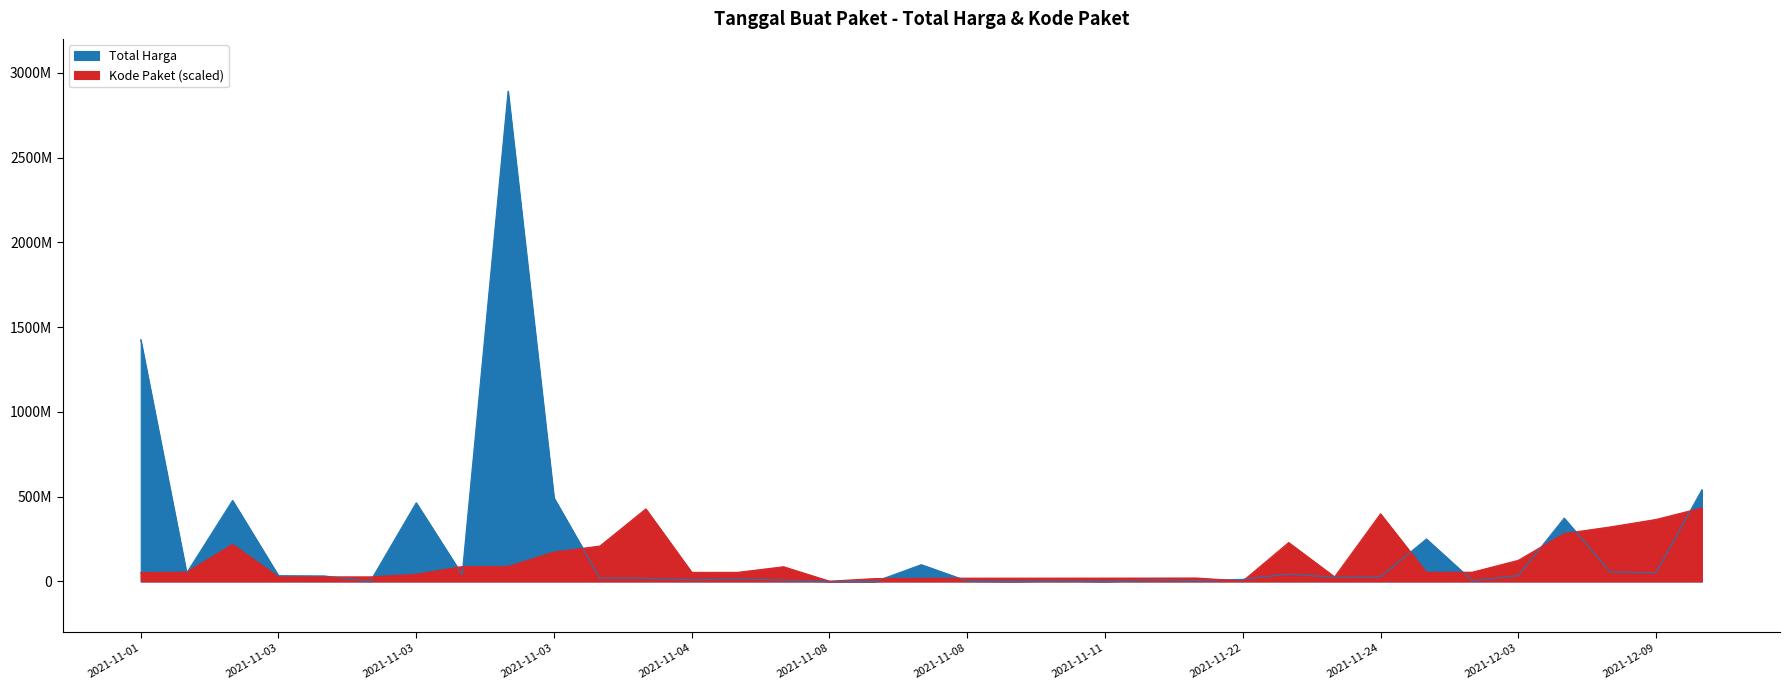

Reading left to right, transcribe all the data shown in this chart.

Total Harga: 1425867900.0	49730040.0	477600000.0	34000000.0	32441200.0	577875.0	464002100.0	39440000.0	2892122000.0	493000000.0	19175000.0	18900000.0	9180000.0	15513960.0	7401240.0	333600.0	78000.0	98772570.0	2772000.0	265000.0	4672200.0	182000.0	8742500.0	5129000.0	12453900.0	43859200.0	23653000.0	27412000.0	250350000.0	4350000.0	34292000.0	373404000.0	56152800.0	51601000.0	541071000.0
Kode Paket: 52197696.0	54326187.9	218598601.7	26466524.8	26826444.7	26894705.4	42358850.7	87718068.3	88195893.0	173214562.0	208750448.1	427795846.9	53590834.3	53624964.6	86539020.3	1439679.7	16906927.7	18607239.1	19280537.5	19379825.8	19547374.7	19702512.6	19848342.2	20177234.6	2094361.6	229275191.6	26686820.6	398754033.1	53485340.5	54546483.7	124457824.5	282664346.6	321262654.8	365452132.6	433818300.0